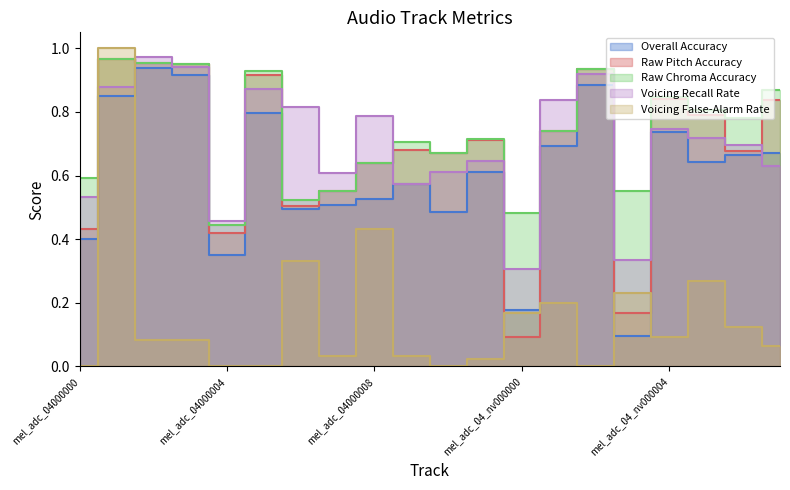

What position from the right is mel_adc_04000006?

14